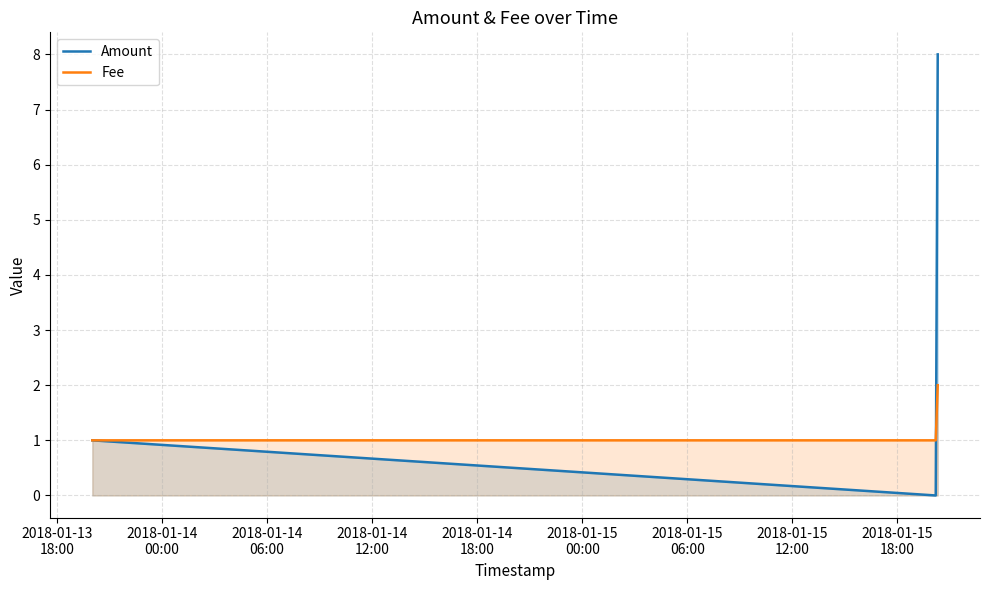

Which series has the largest total across all categories?

Amount